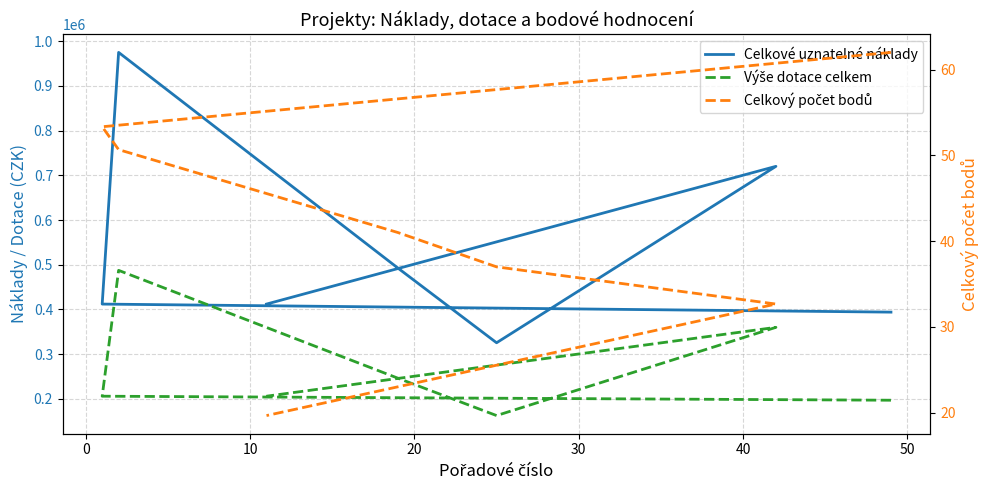

How many lines are shown in the chart?

3